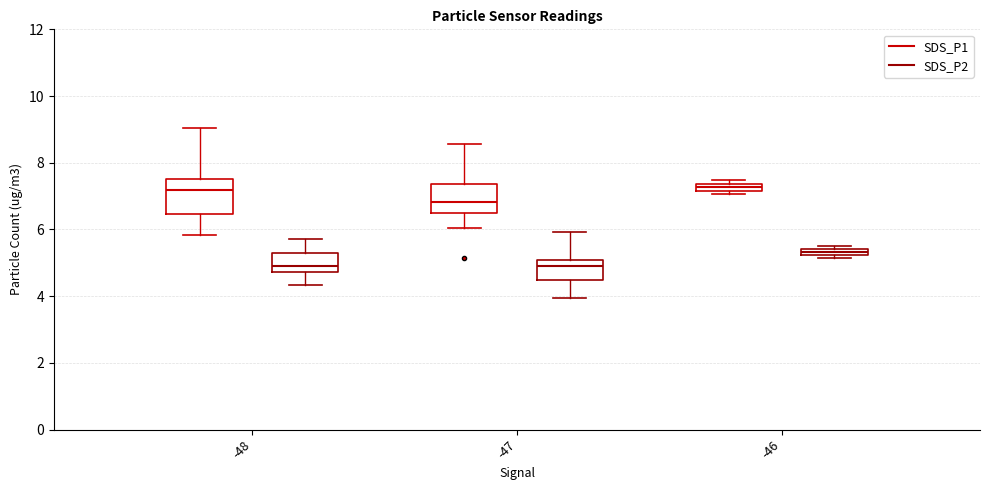

Where is the lower edge of the box for -47 (SDS_P2) on the y-axis? The values are not printed on the chart, so give them approximately, as read against the axis.

4.4